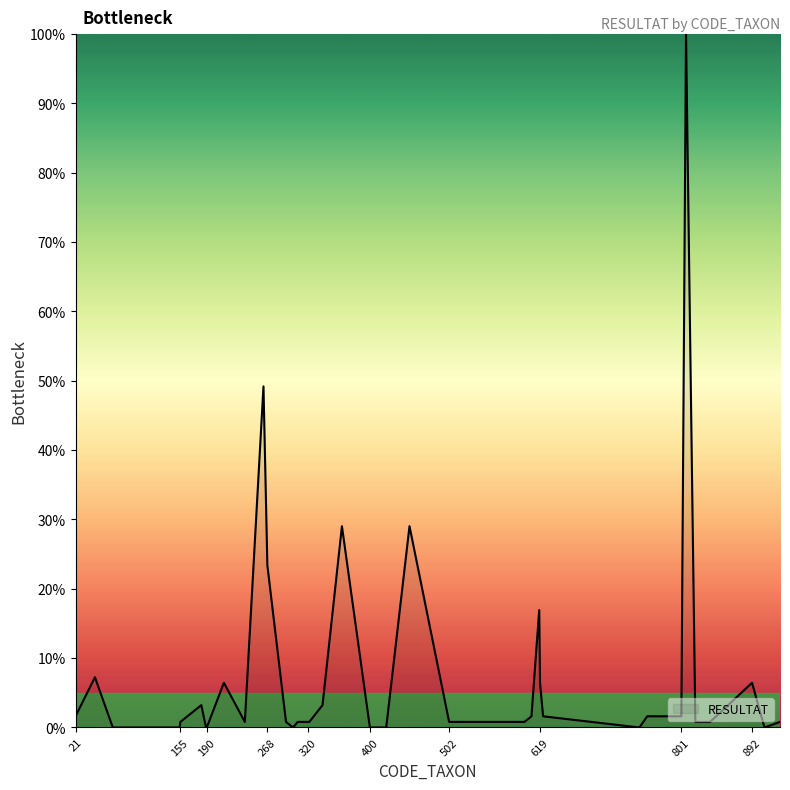

What is the greatest value displayed?

100.0